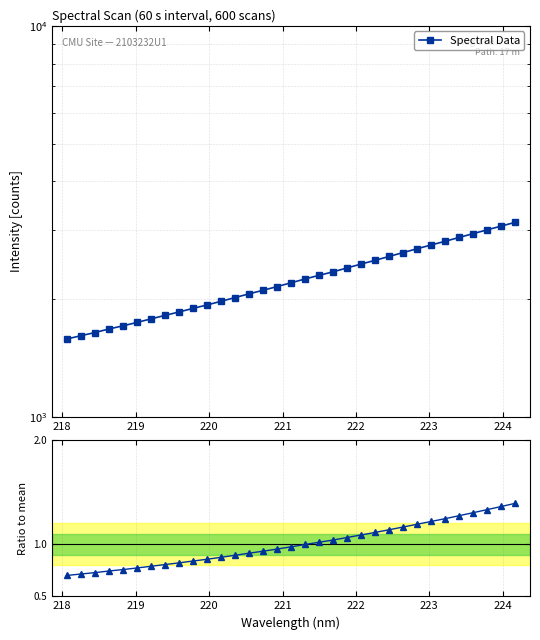

How many lines are shown in the chart?

2